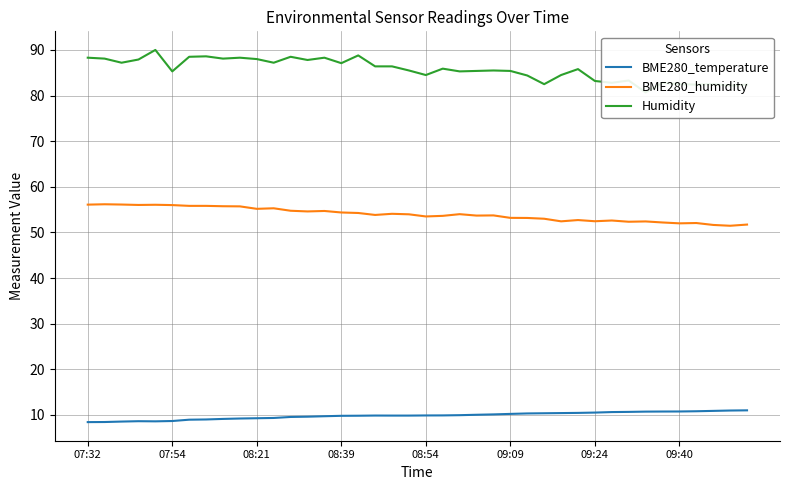

What is the spread (max minus min) of values at 16?

79.0